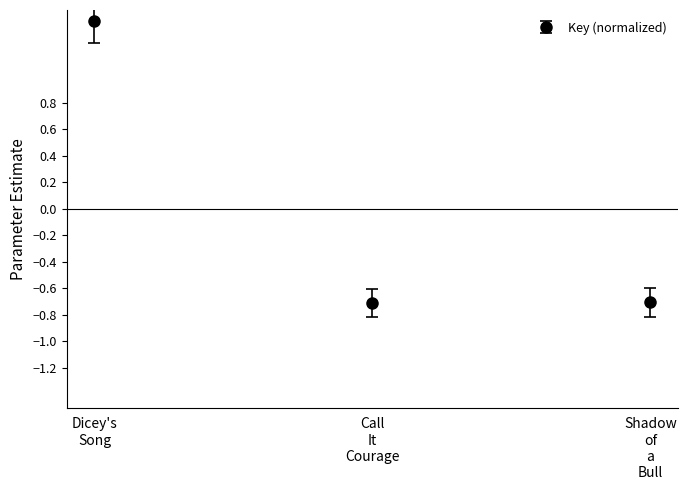

What is the difference between the maximum and minimum values?

2.1